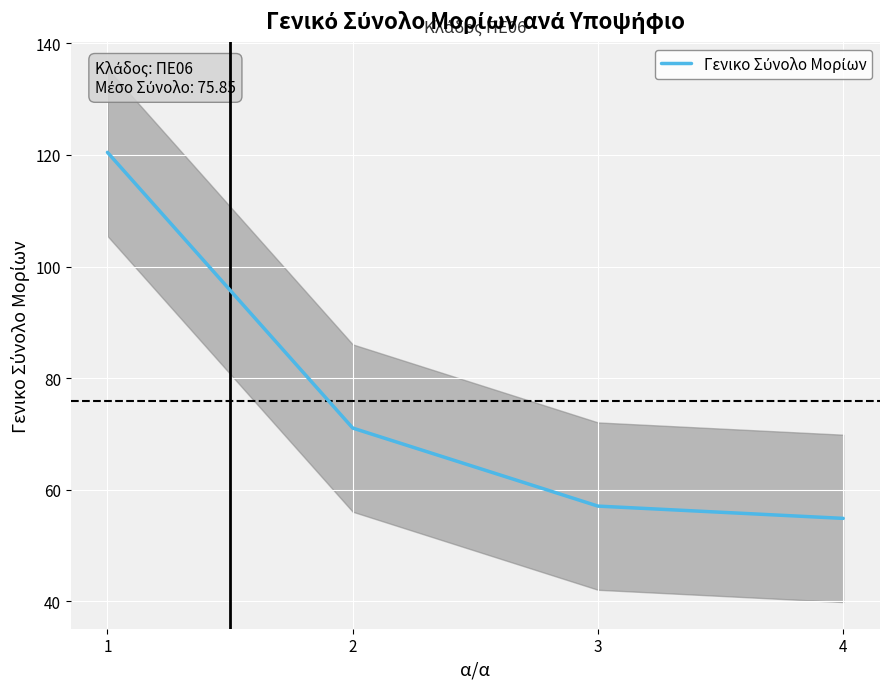

The value at 2 is 14.5. True or false?

False